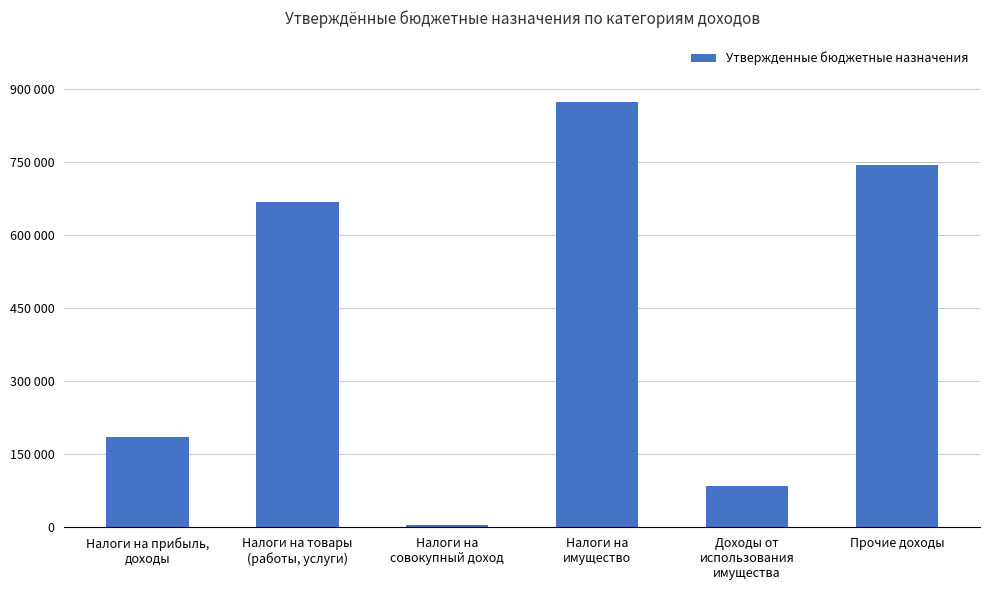

Does the chart contain any negative values?

No